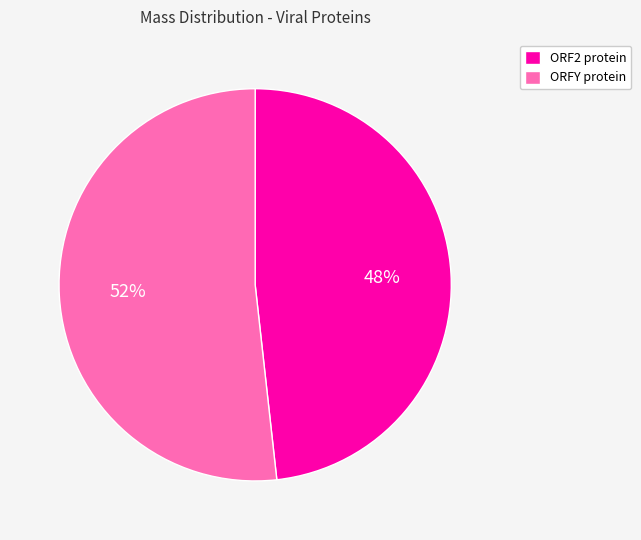

Is it true that ORF2 protein is 41% of the pie?

False